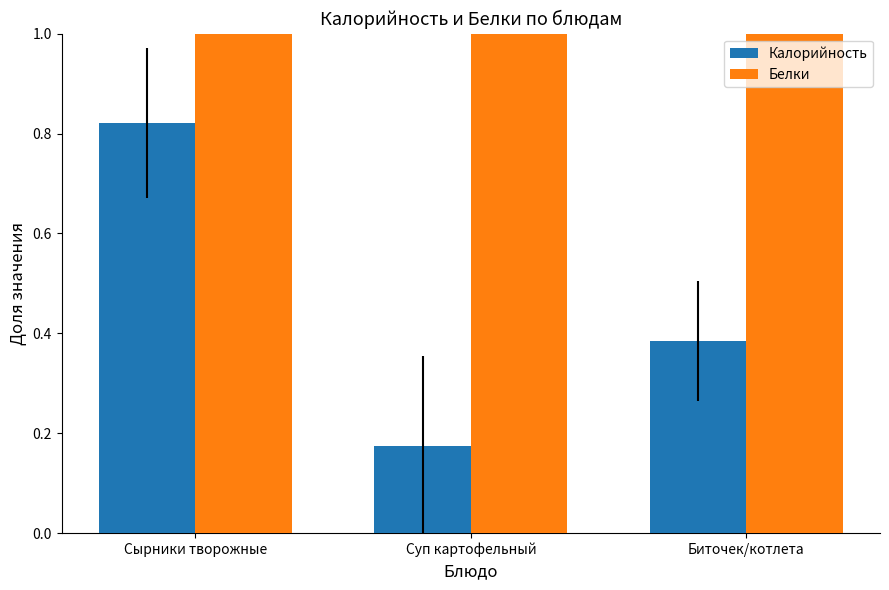

List the labels in order of Калорийность value, largest first.

Сырники творожные, Биточек/котлета, Суп картофельный